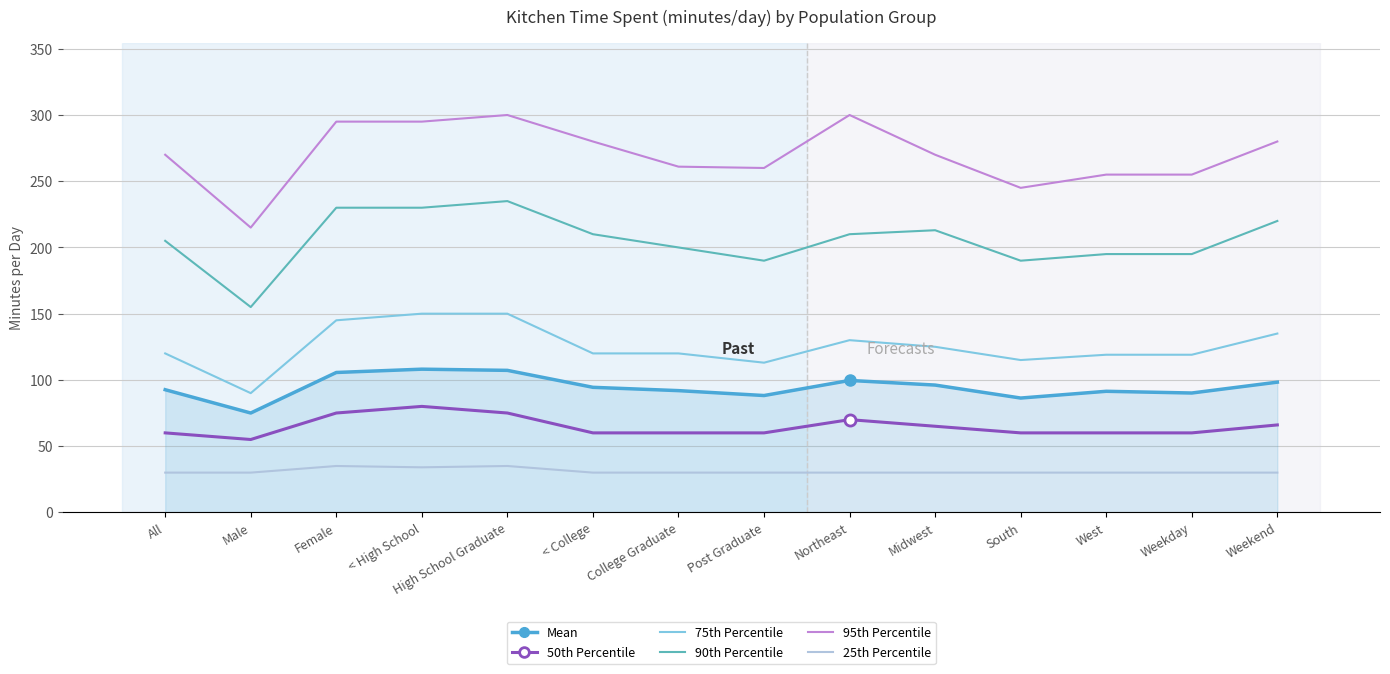

Is the value of 75th Percentile at < High School greater than the value of 50th Percentile at West?

Yes